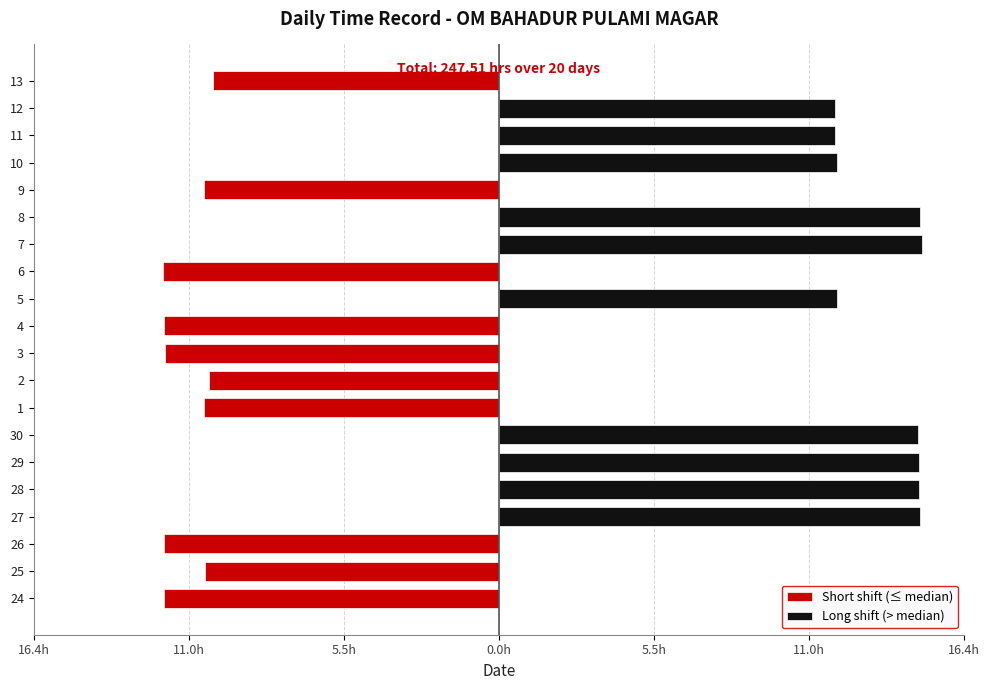

Rank the series by their average value, from lowest to highest.

Short shift (≤ median), Long shift (> median)